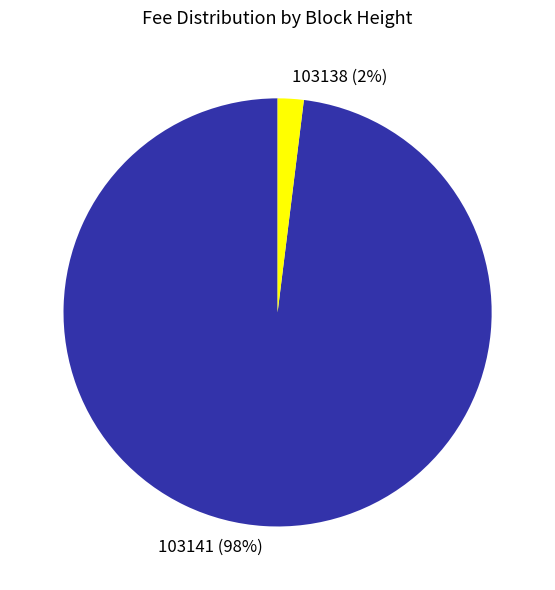

Does 103141 represent more than half of the total?

Yes